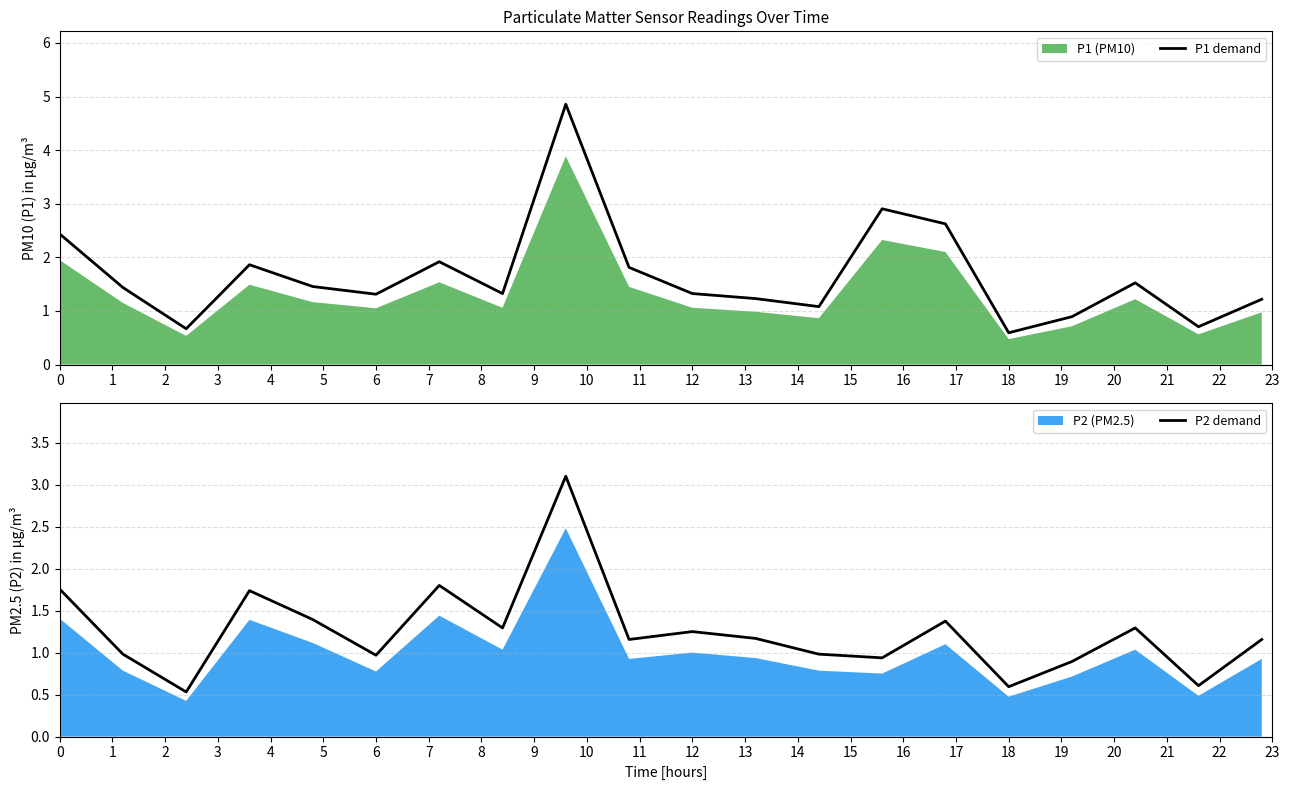

How many interior local peaks does the P1 demand series have?

5